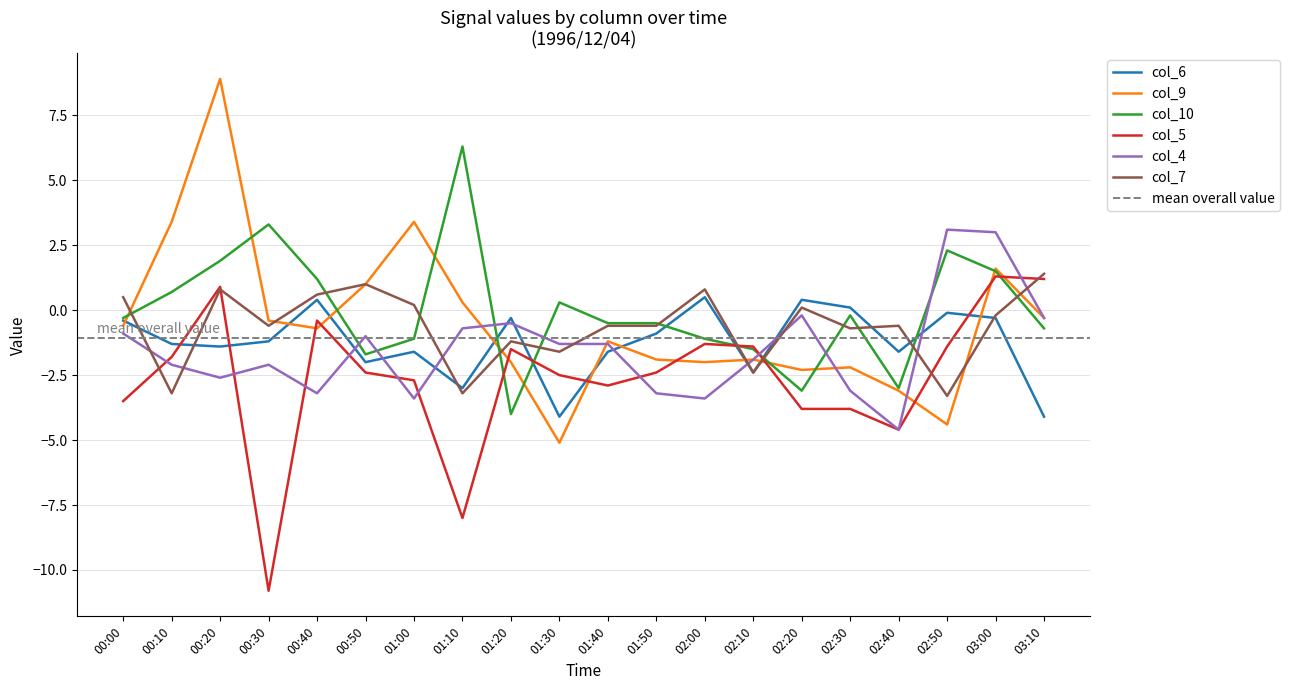

What is the minimum value for col_7?

-3.3